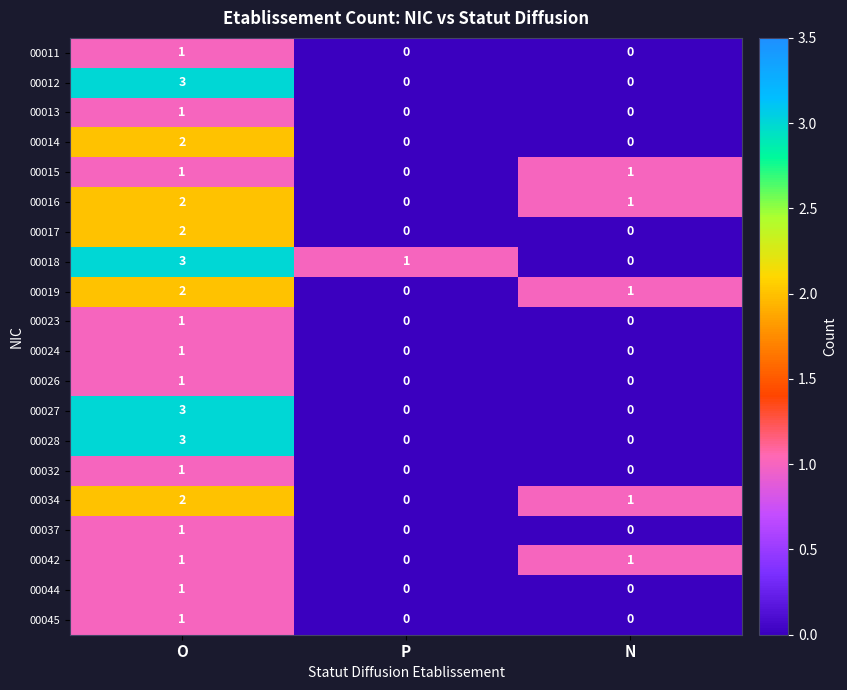

What is the total value across all series at N?

5